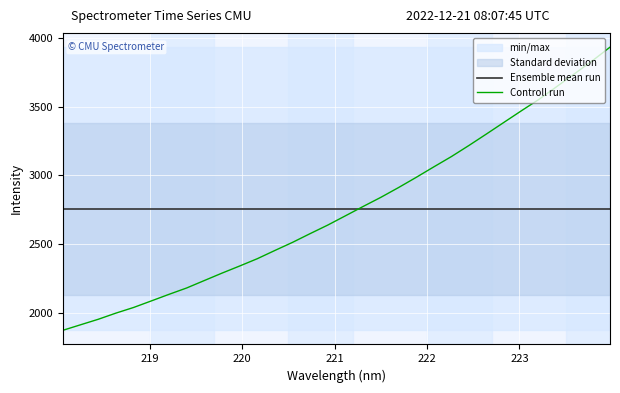

What is the minimum value for Controll run?

1870.8